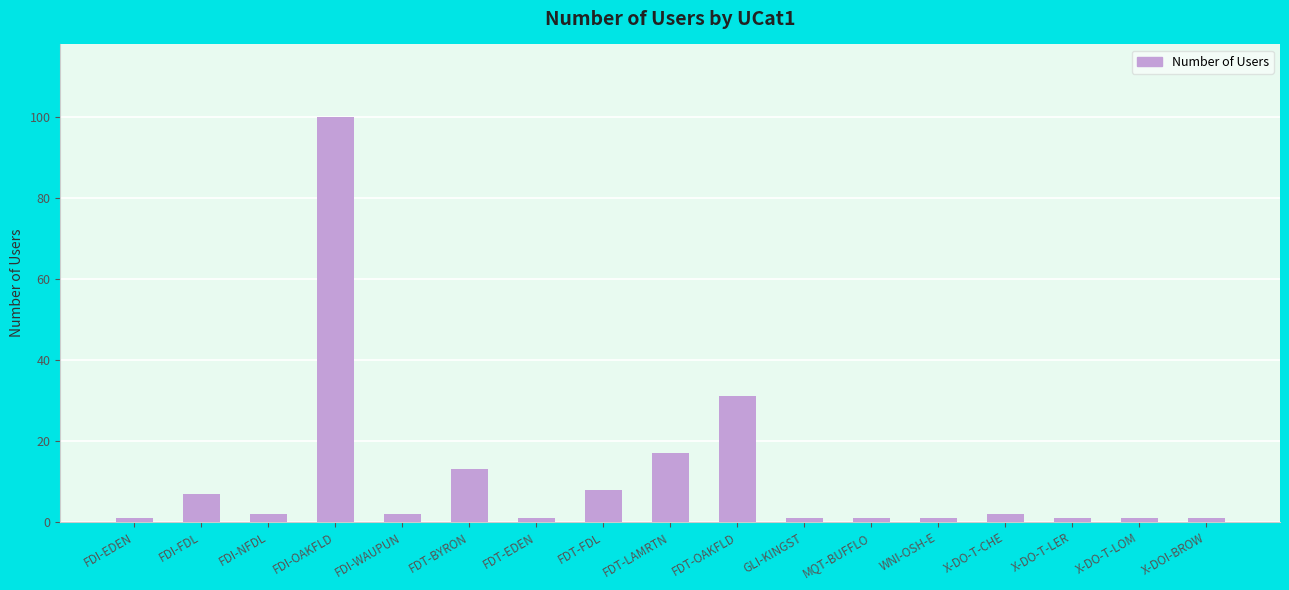

The chart shows a value of 4 at FDT-BYRON. True or false?

False